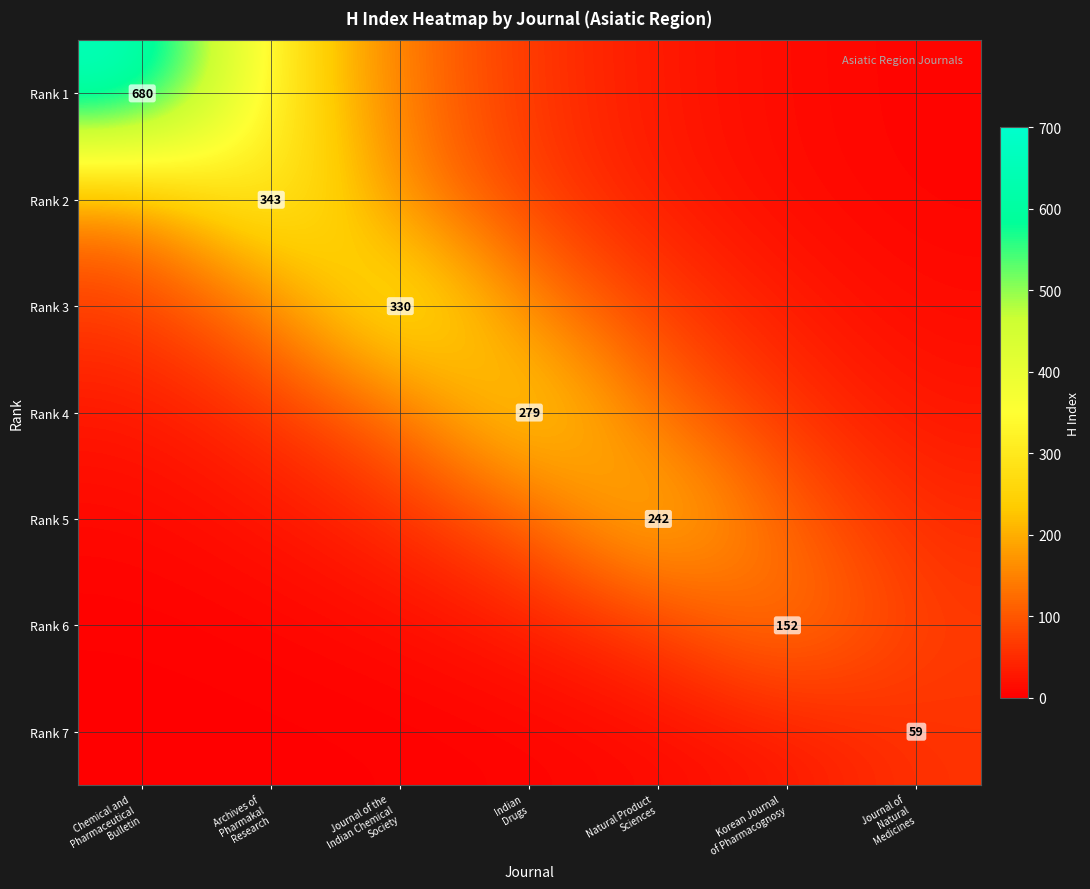

Is the value of Rank 7 at Korean Journal of Pharmacognosy greater than the value of Rank 6 at Korean Journal of Pharmacognosy?

No